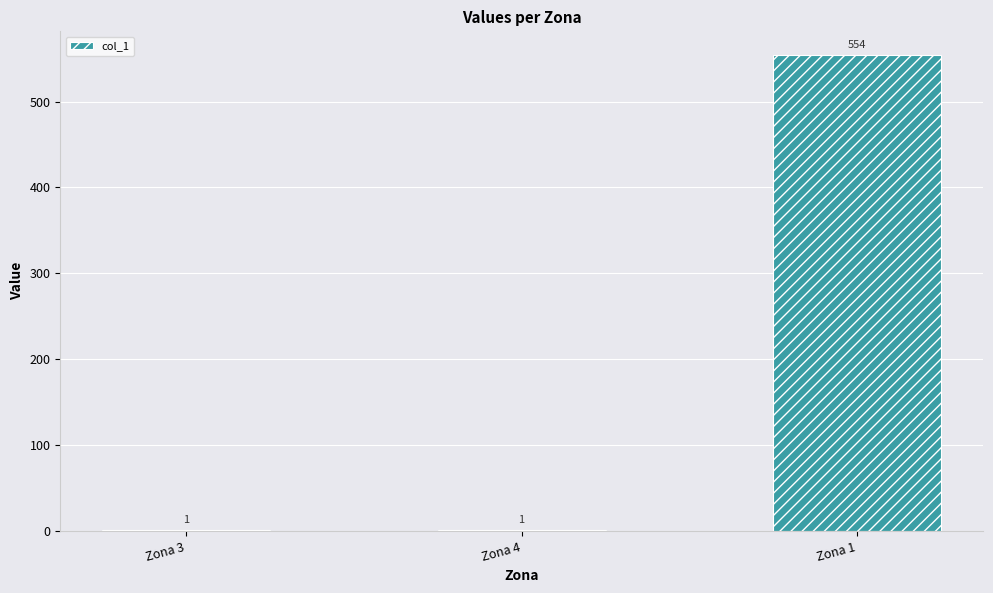

Are the bars horizontal?

No